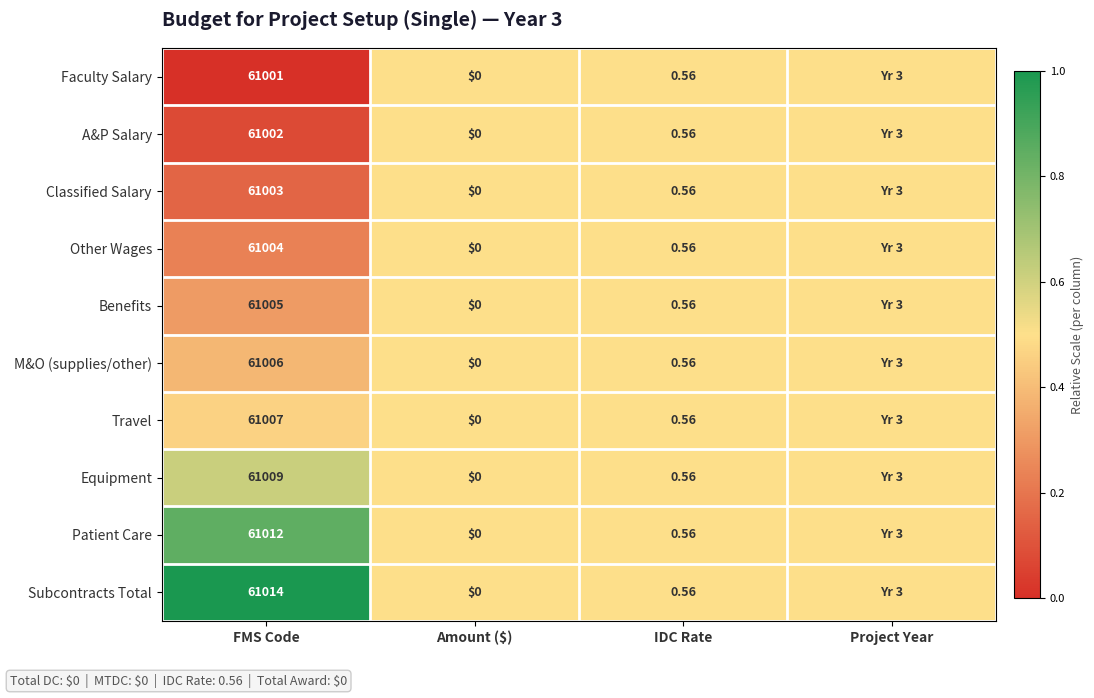

Rank the series at FMS Code from lowest to highest value.

Faculty Salary, A&P Salary, Classified Salary, Other Wages, Benefits, M&O (supplies/other), Travel, Equipment, Patient Care, Subcontracts Total